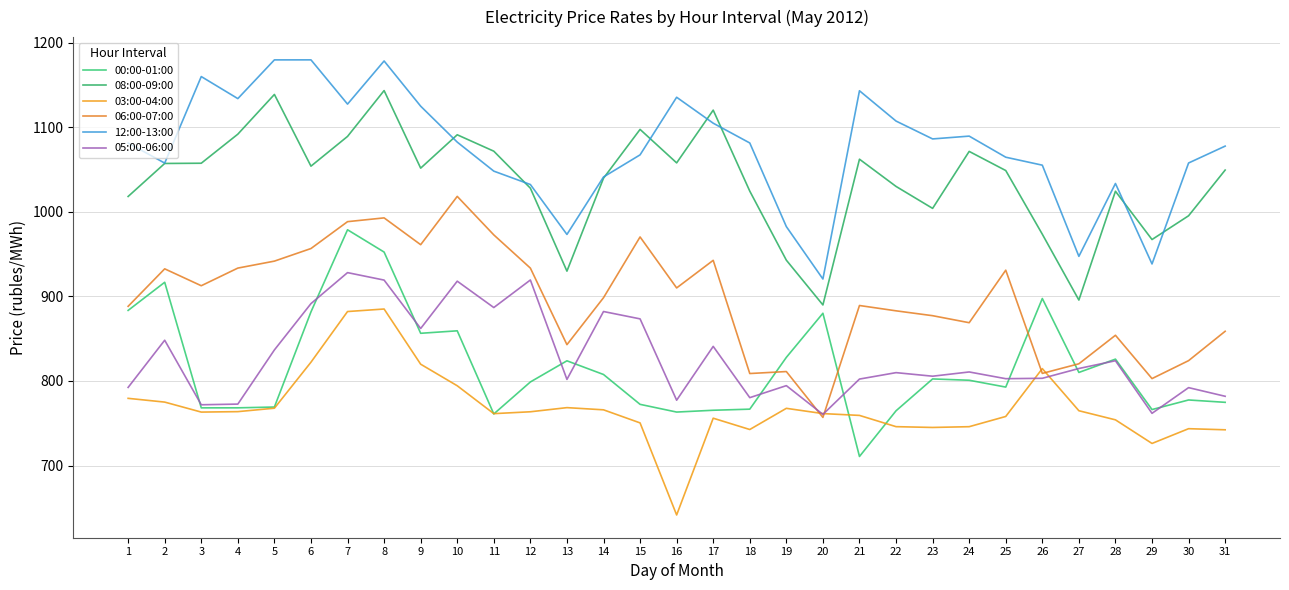

List the series in order of their peak value, lowest first.

03:00-04:00, 05:00-06:00, 00:00-01:00, 06:00-07:00, 08:00-09:00, 12:00-13:00